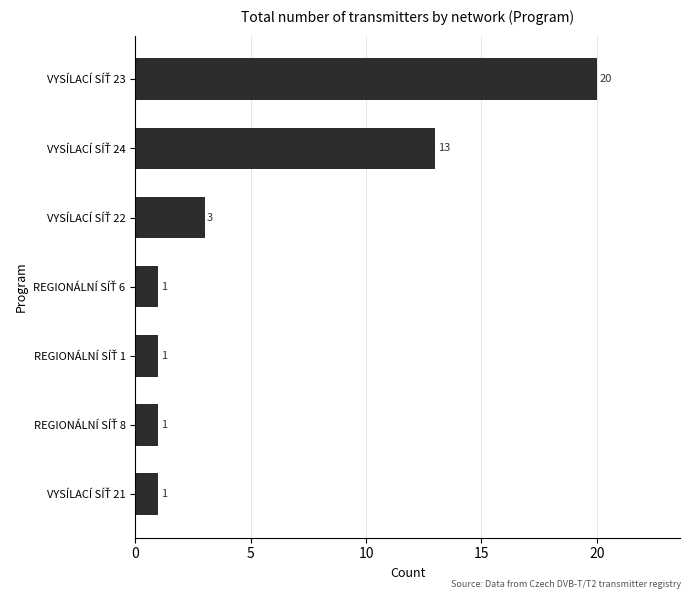

What is the difference between the maximum and second lowest values?

19